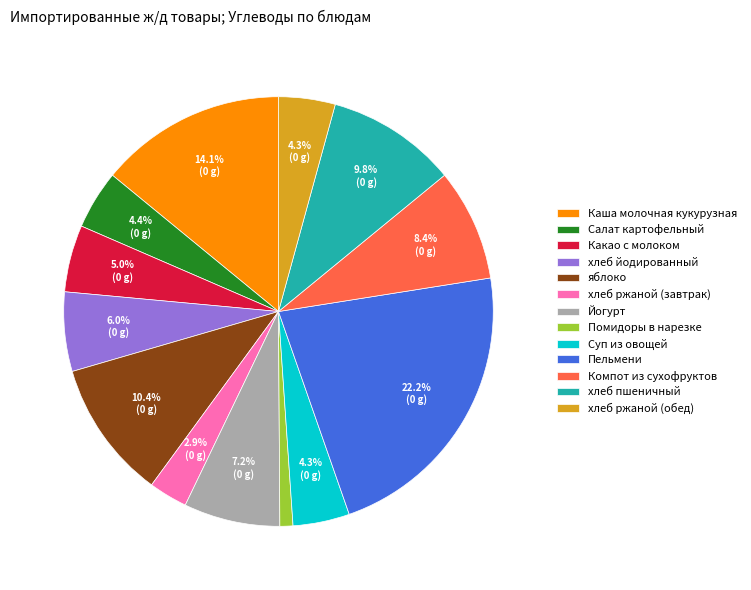

Which category has the smallest portion of the pie?

Помидоры в нарезке